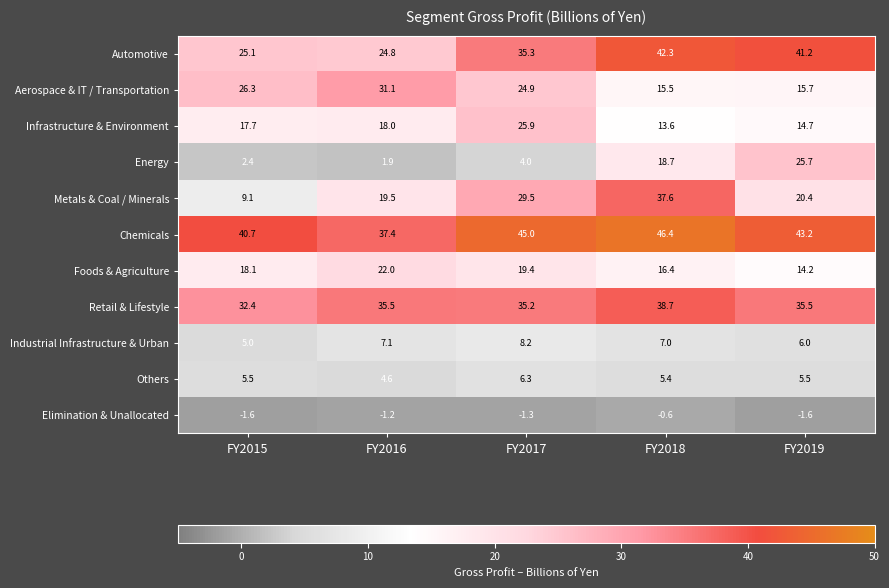

Which series has the largest total across all categories?

Chemicals